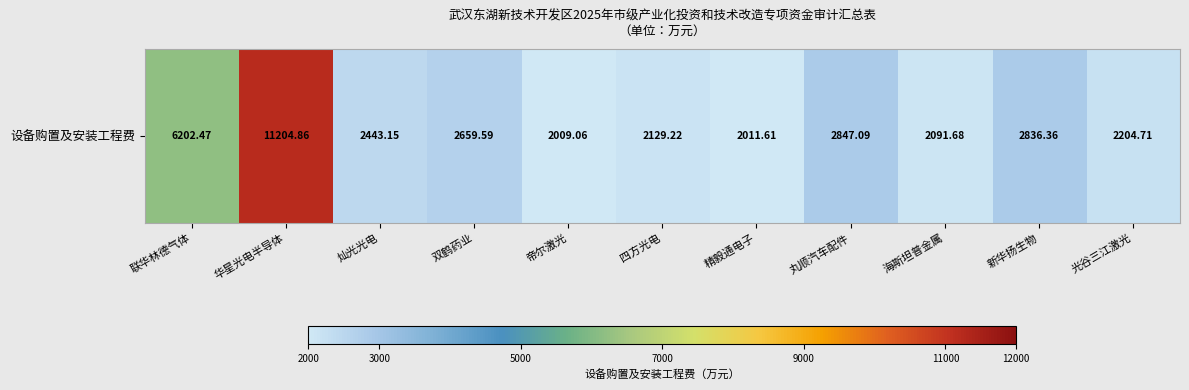

The value at 光谷三江激光 is 1539.7. True or false?

False